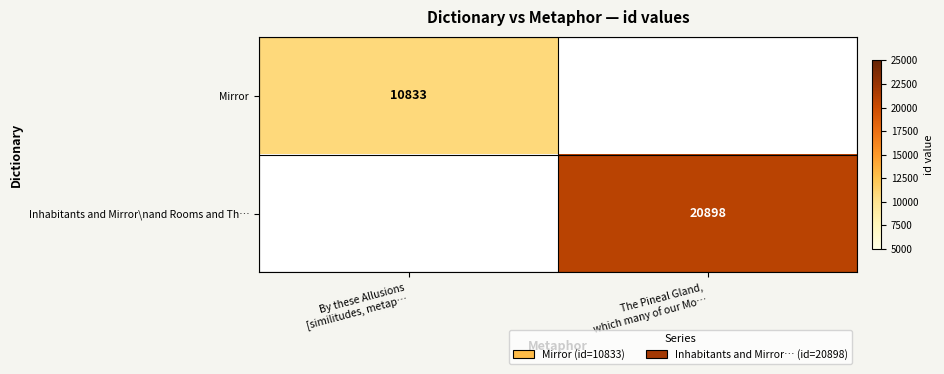

What is the minimum value shown in the chart?

10833.0